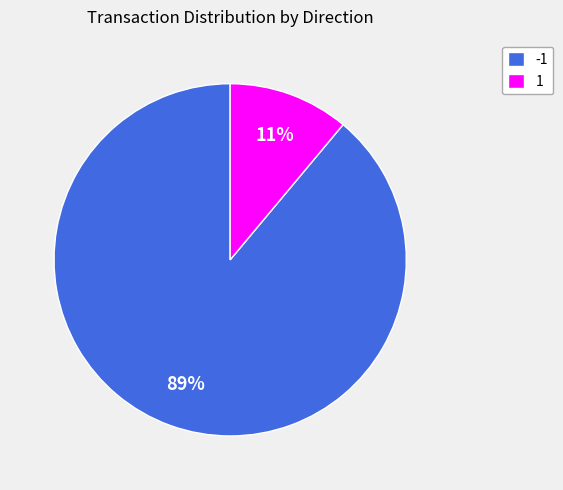

The -1 slice represents 83% of the pie. True or false?

False